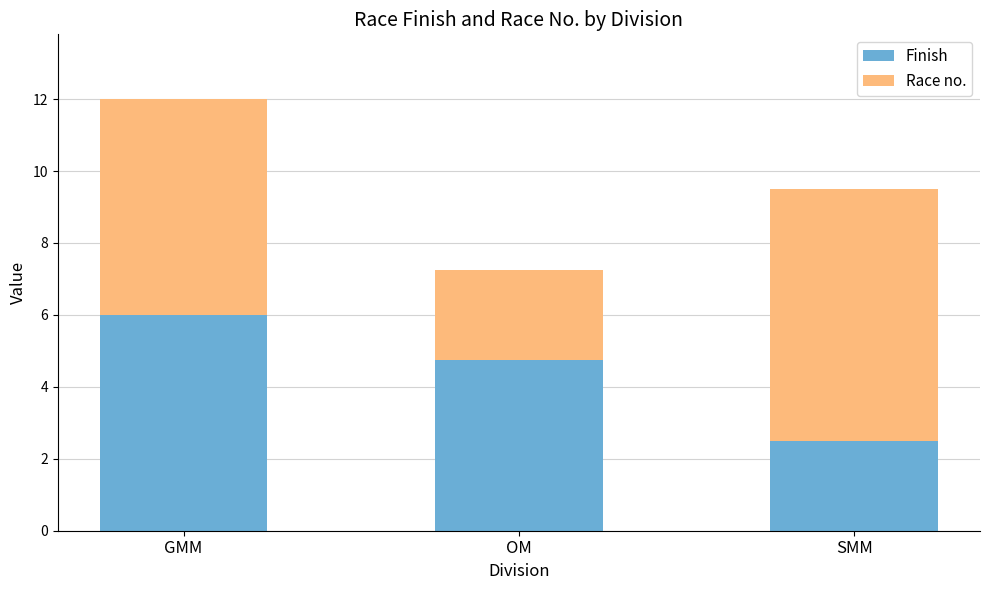

The Finish series shows 0.9 at SMM. True or false?

False